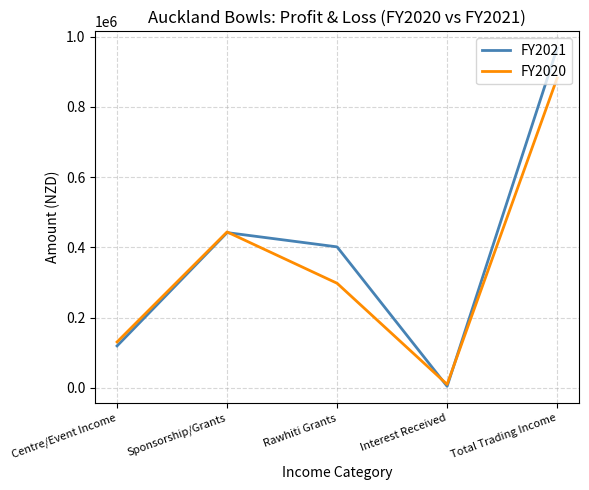

What is the difference between the highest and lowest values at Rawhiti Grants?

103656.0